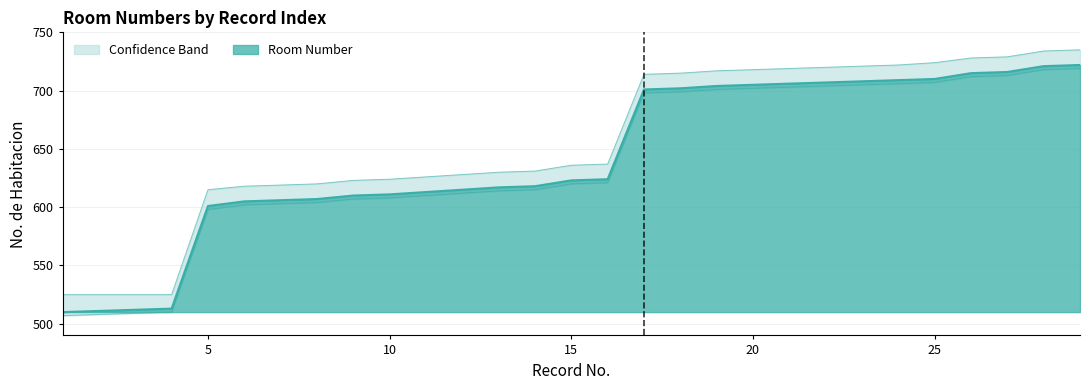

What is the change in value from 10 to 17?

+90